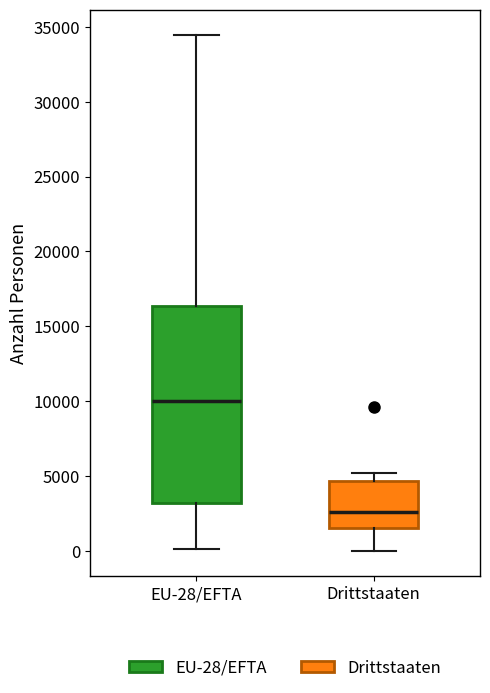

Which box has the highest median line?

EU-28/EFTA